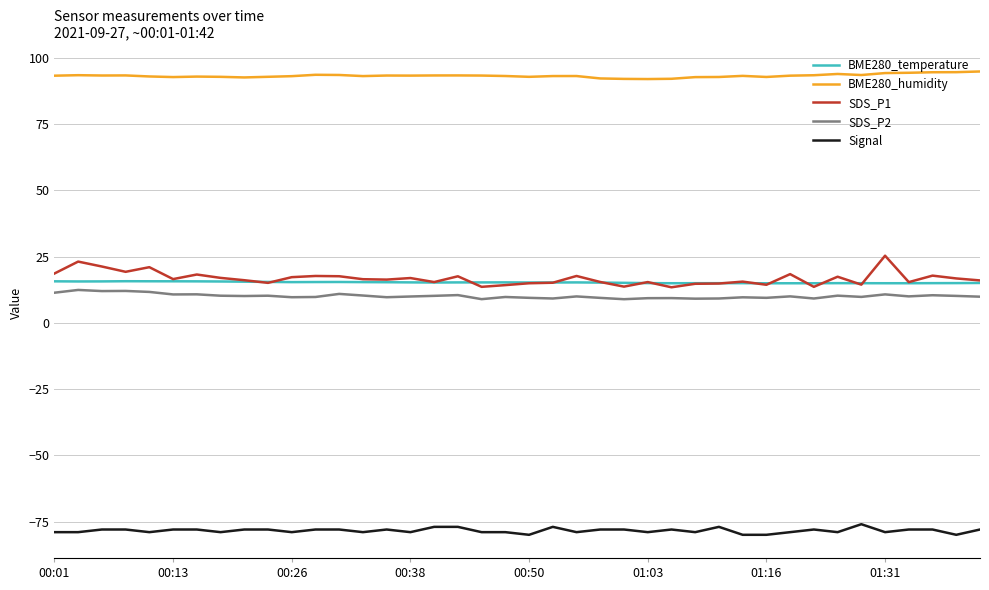

Which series has the largest total across all categories?

BME280_humidity